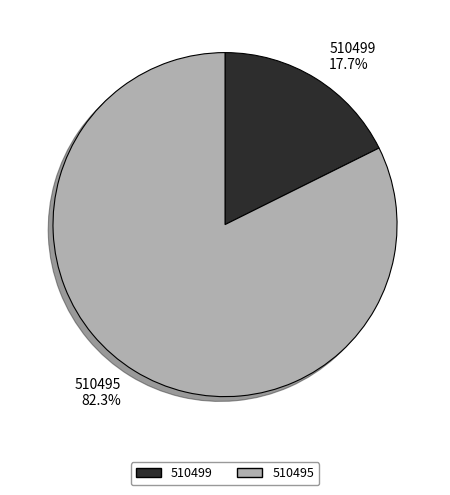

Which slice is the smallest?

510499